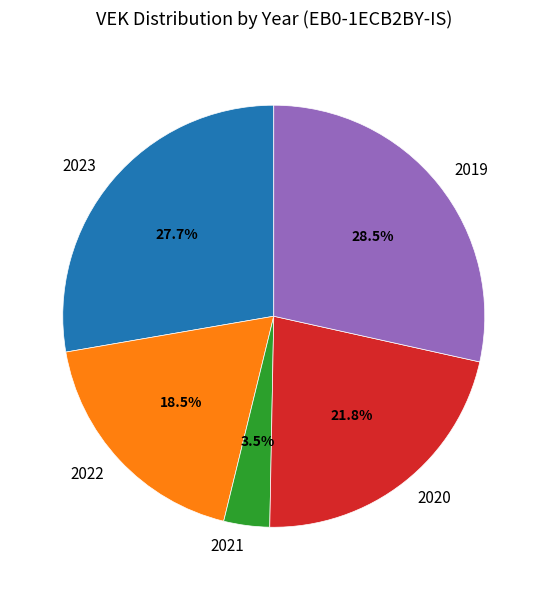

Which slice is the smallest?

2021